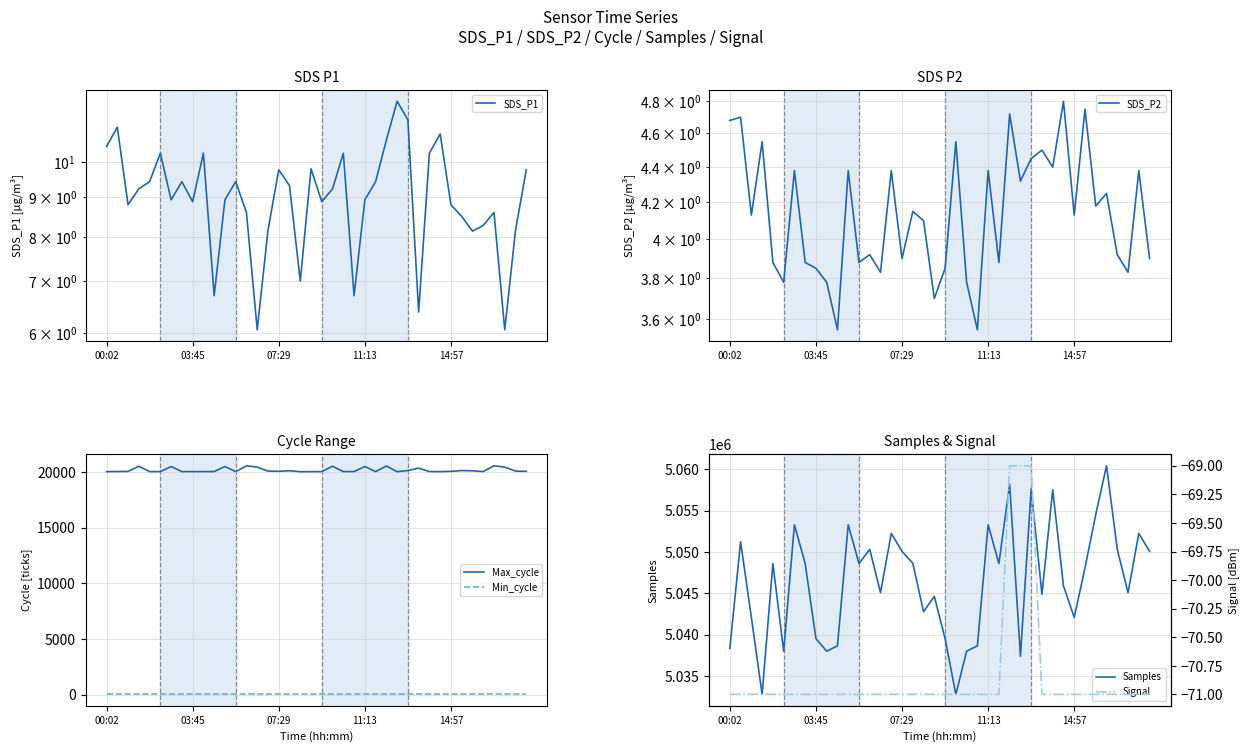

Which series has the largest total across all categories?

Samples